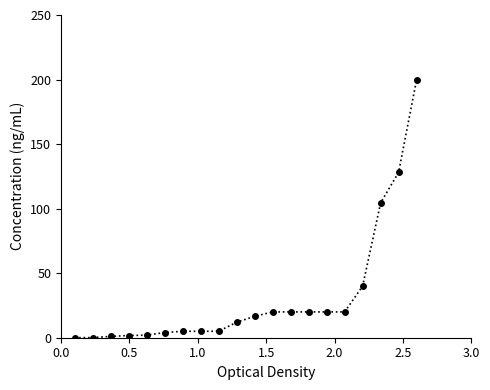

What is the value of the 15th point from the left?

20.0